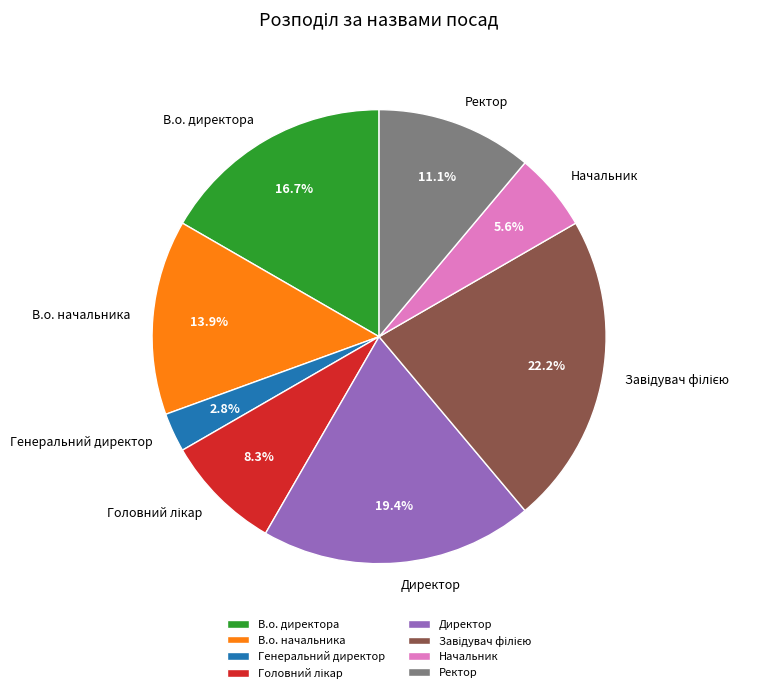

Which slice is the smallest?

Генеральний директор